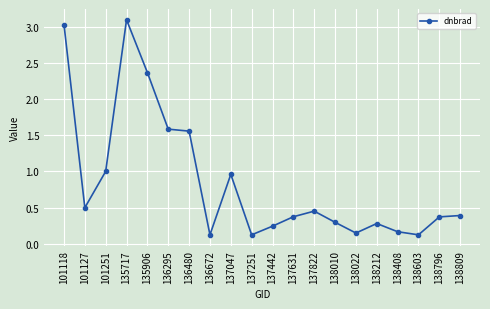

True or false: the data has more than 2 interior local peaks.

True